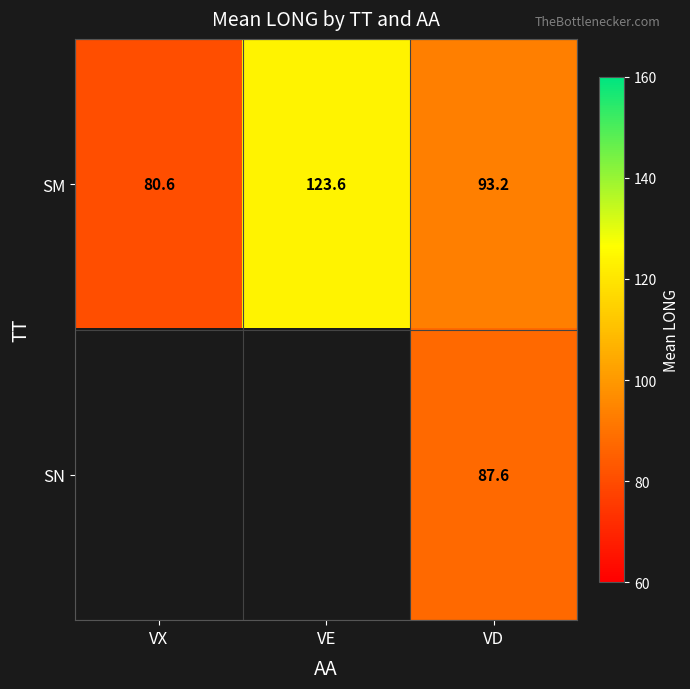

At which category is the sum across all series the highest?

VD